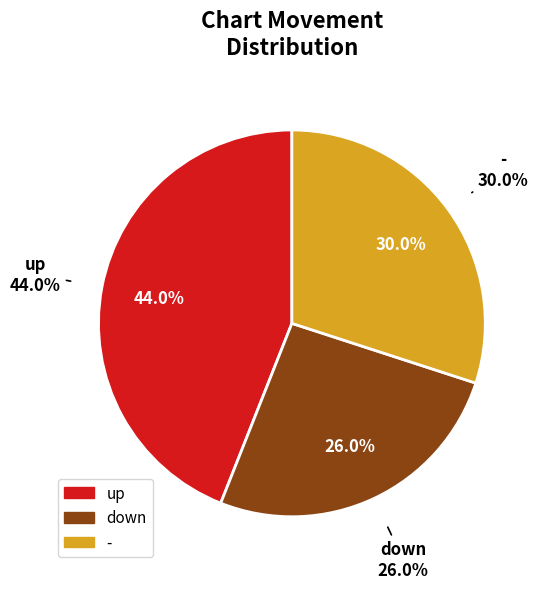

What is the smallest slice in the pie chart?

down